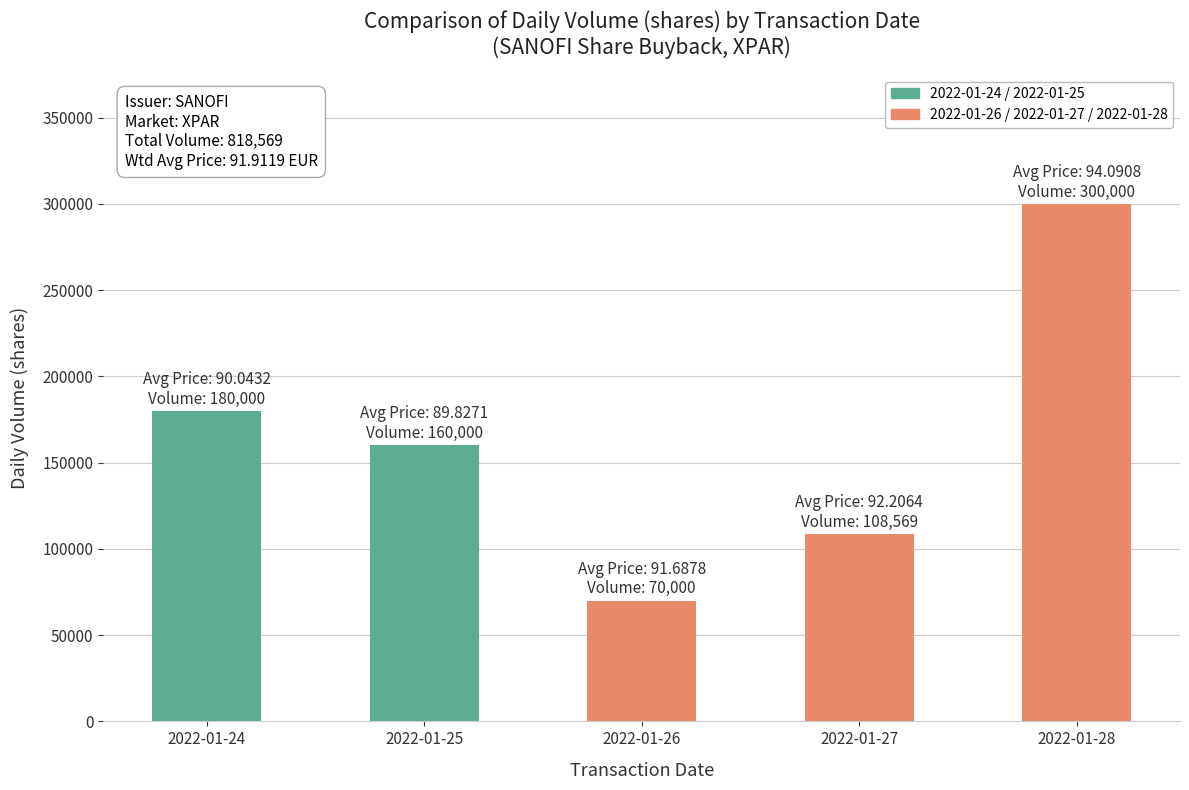

Reading left to right, transcribe all the data shown in this chart.

2022-01-24=180000	2022-01-25=160000	2022-01-26=70000	2022-01-27=108569	2022-01-28=300000